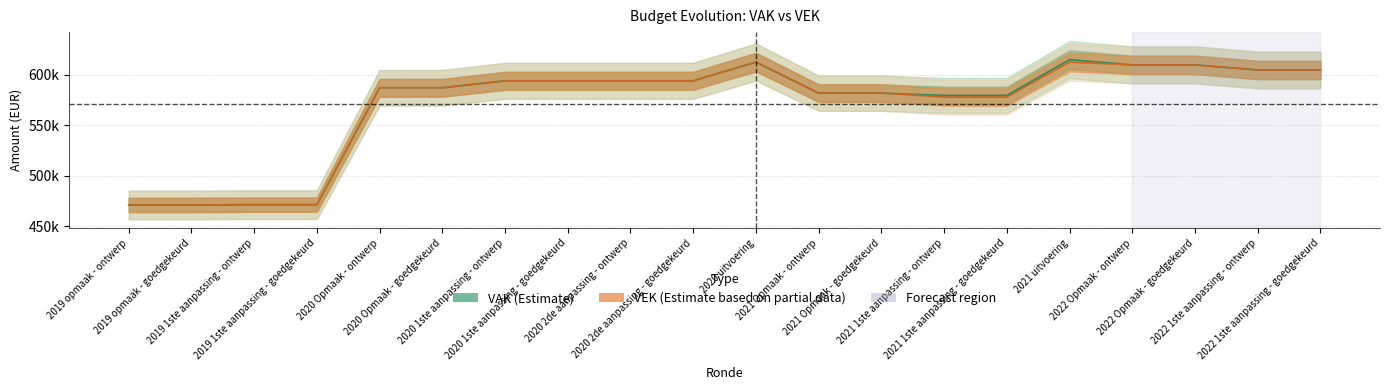

What is the difference between the highest and lowest values at 2021 Opmaak - ontwerp?

116